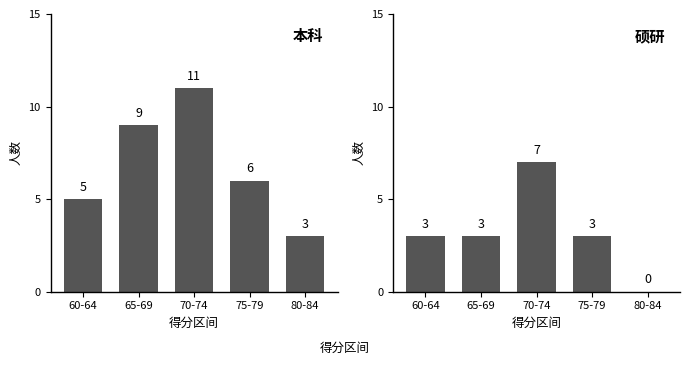

What are all the series names shown in the legend?

本科, 硕研